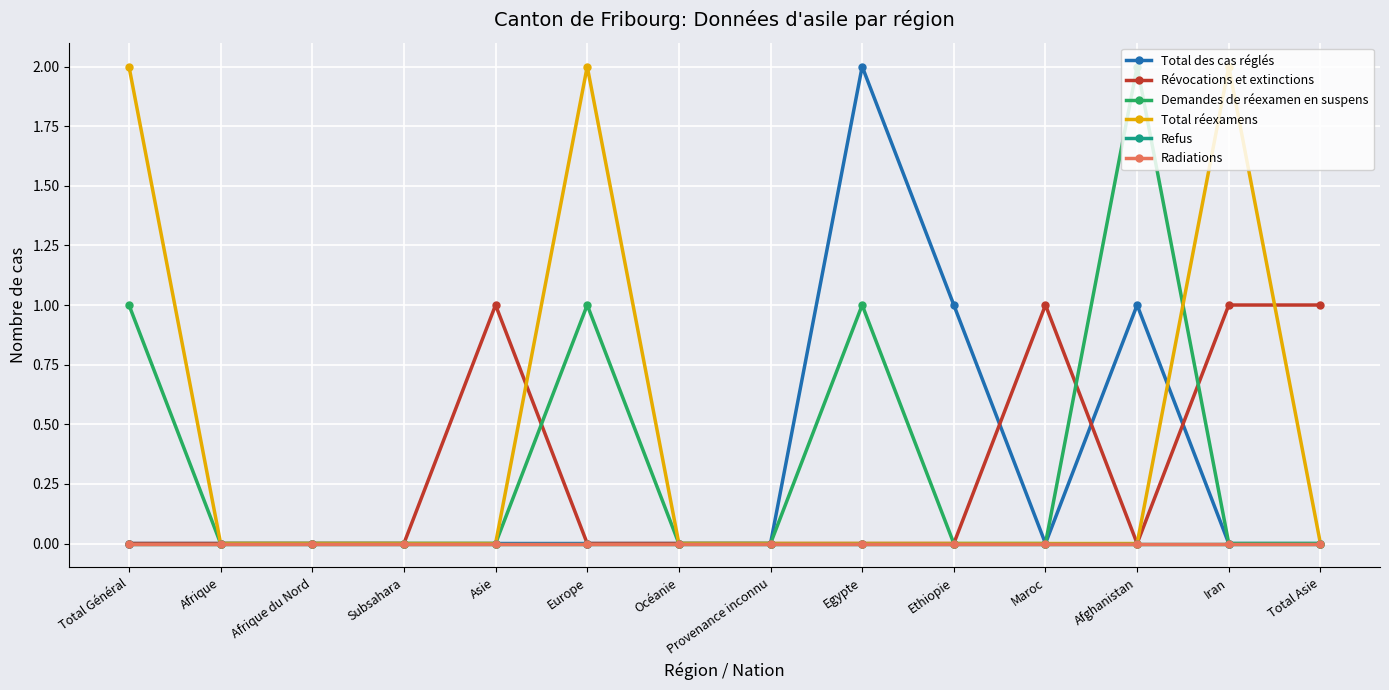

At how many categories does at least one series exceed 1?

5